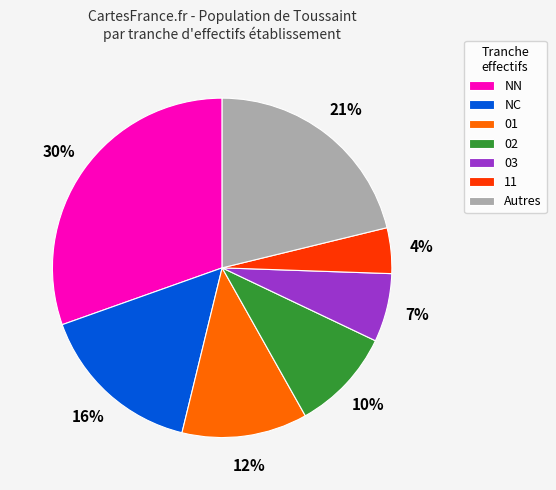

Which category has the smallest portion of the pie?

11